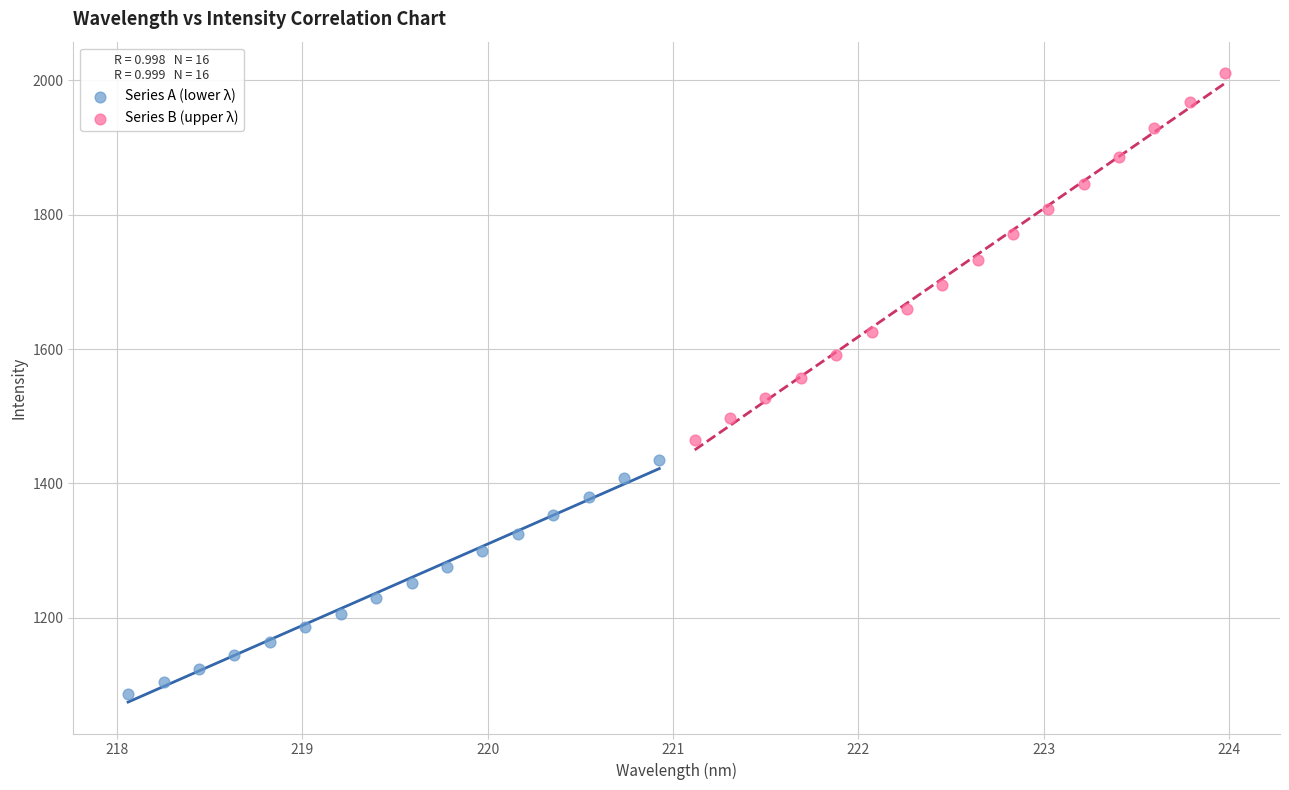

Which series contains the lowest Y value?

Series A (lower λ)